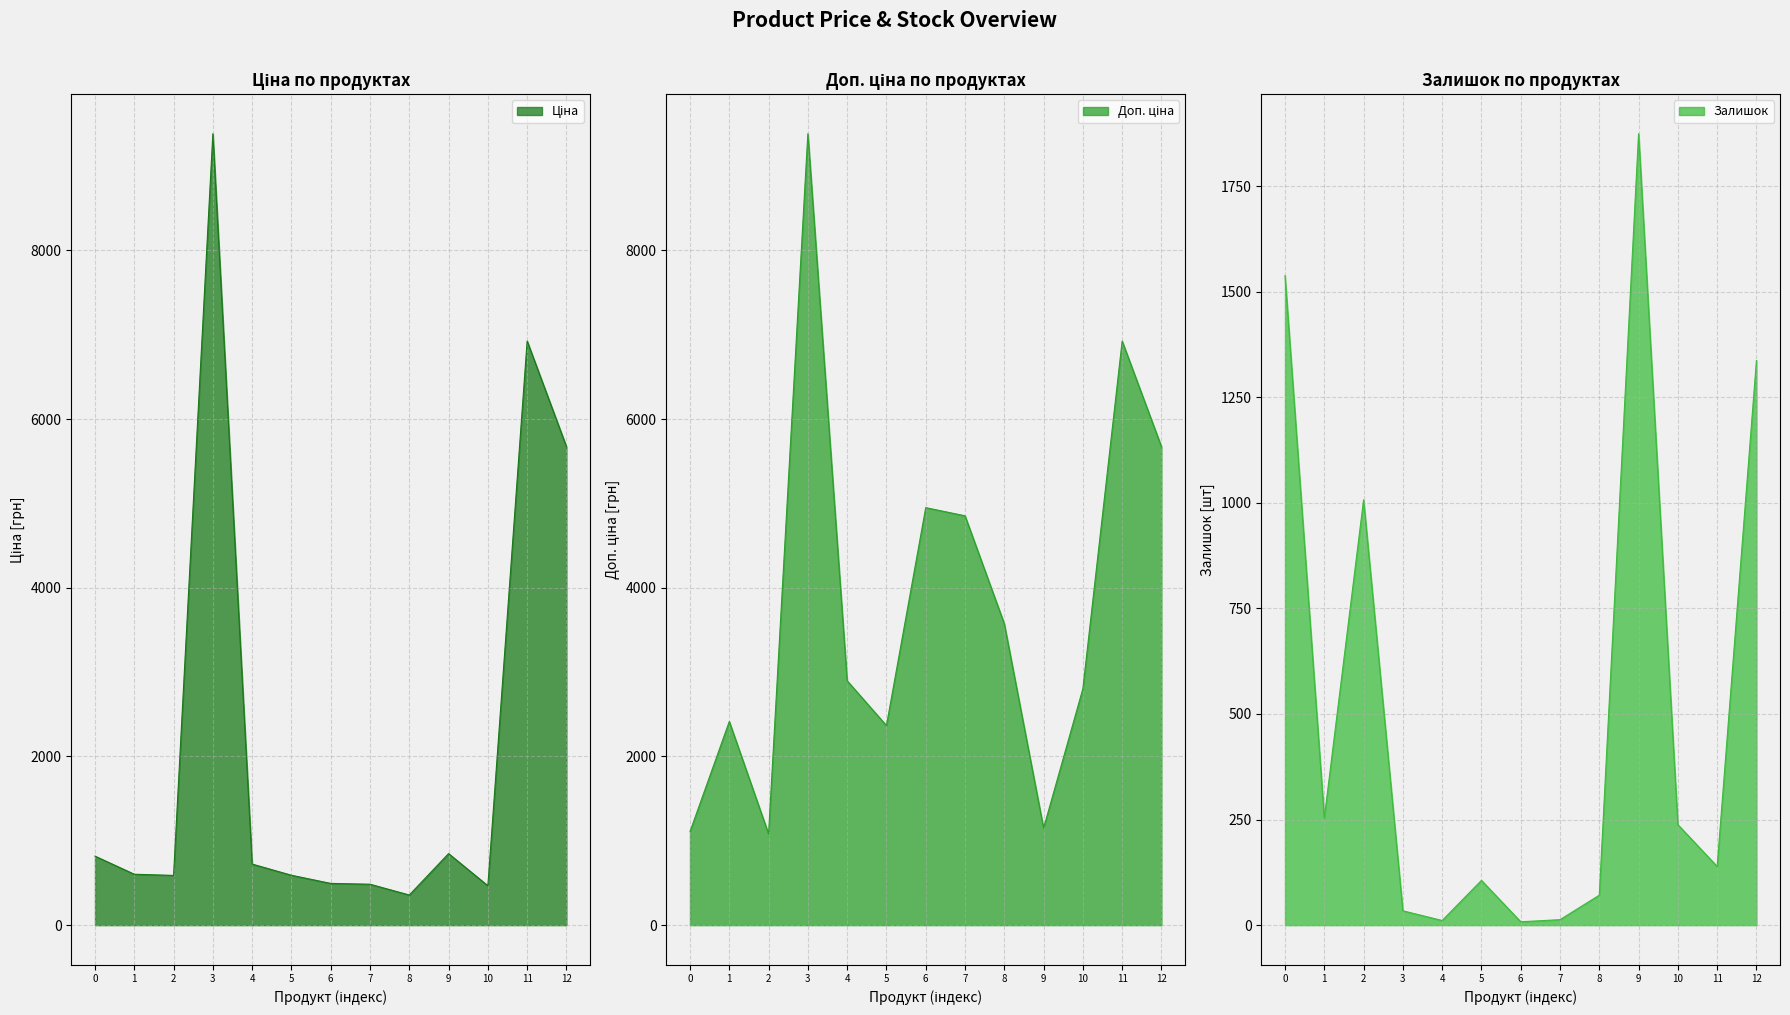

What is the highest value of the Залишок series?

1874